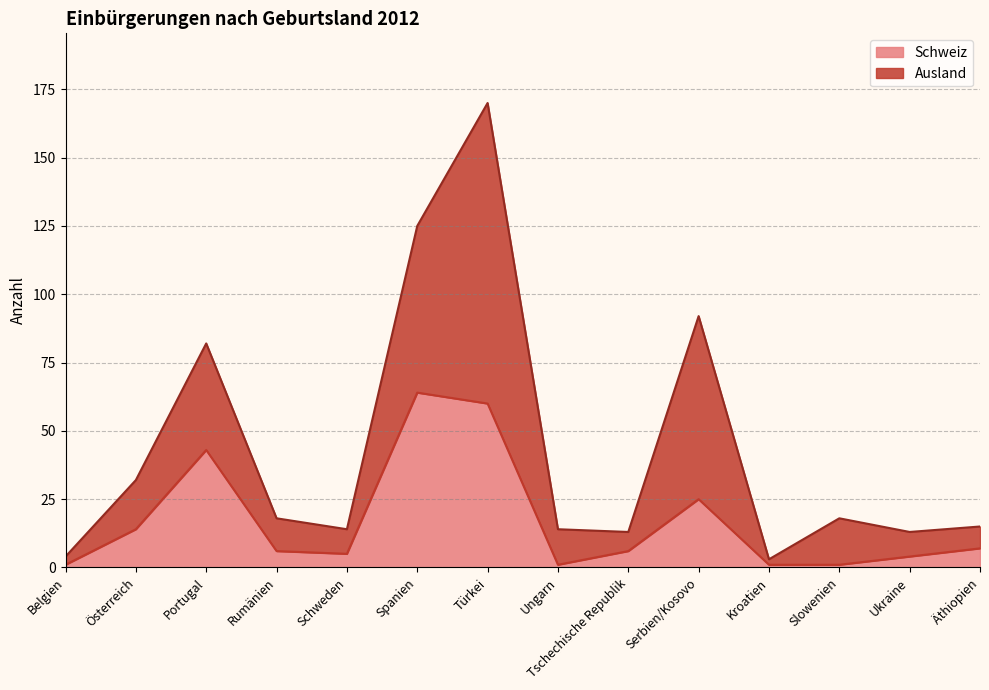

What is the maximum value for Schweiz?

64